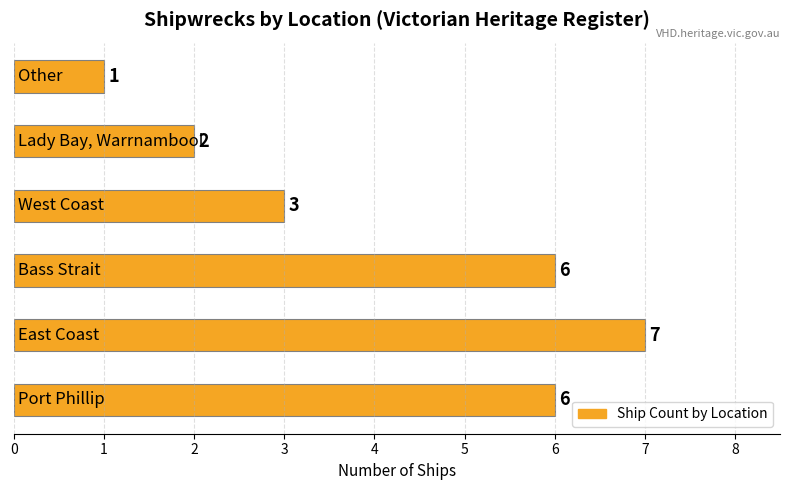

Does the chart contain stacked bars?

No